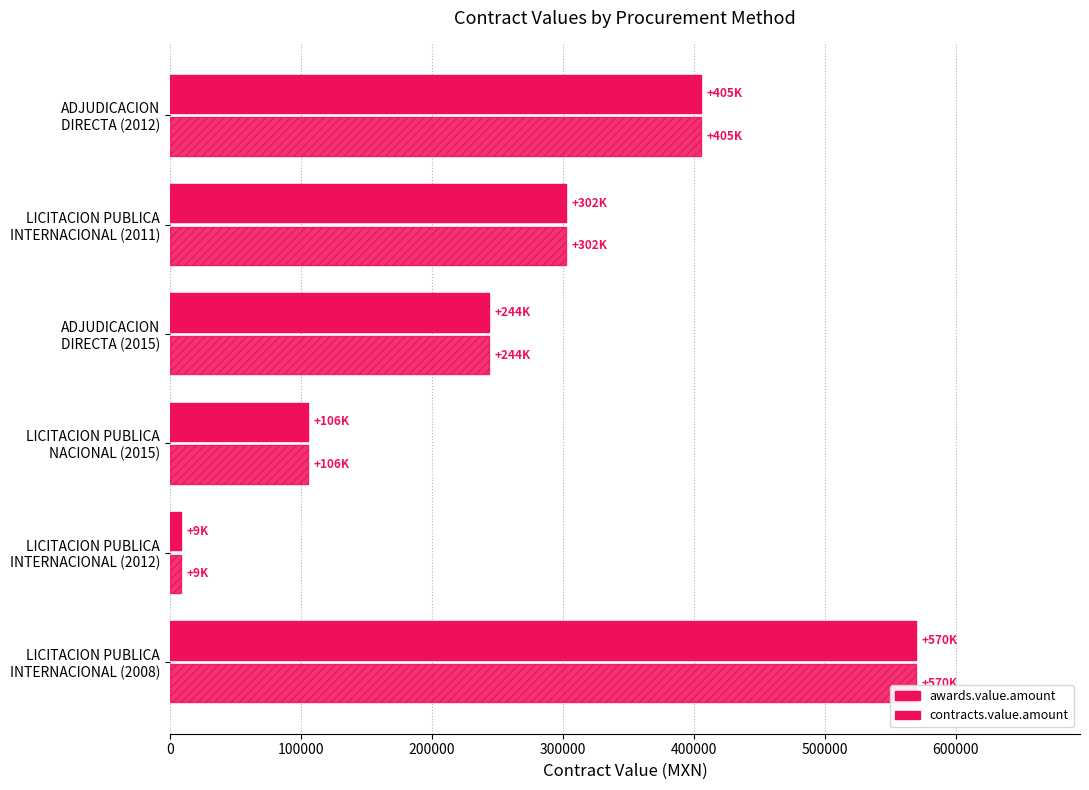

How many distinct data groups are displayed?

2